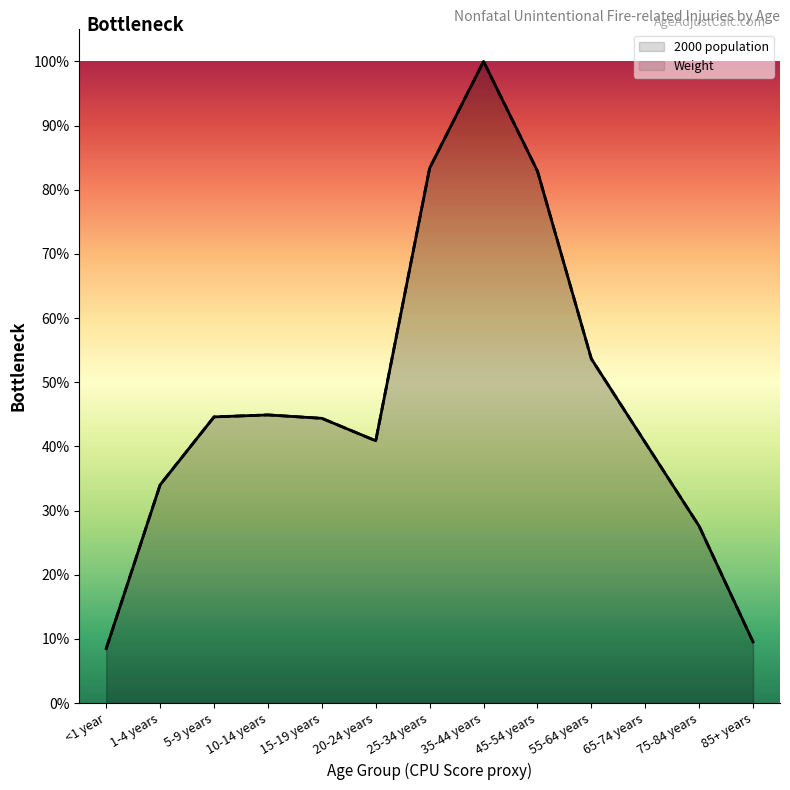

How many interior local peaks does the 2000 population series have?

2